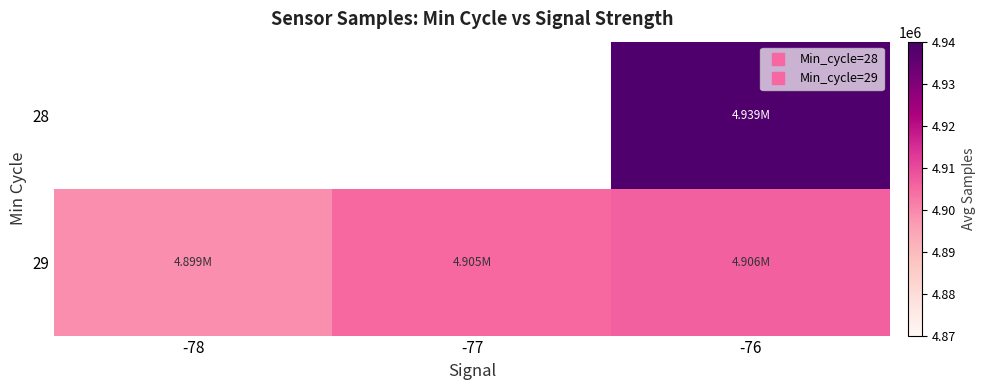

Is it true that 29 equals 4904903.9 at -77?

True